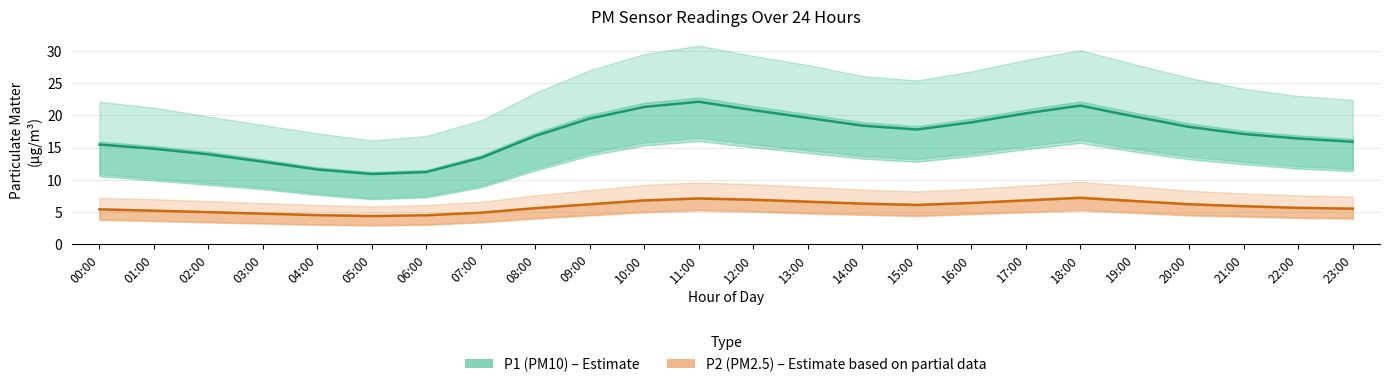

How many interior local valleys does the P2 (PM2.5) series have?

2